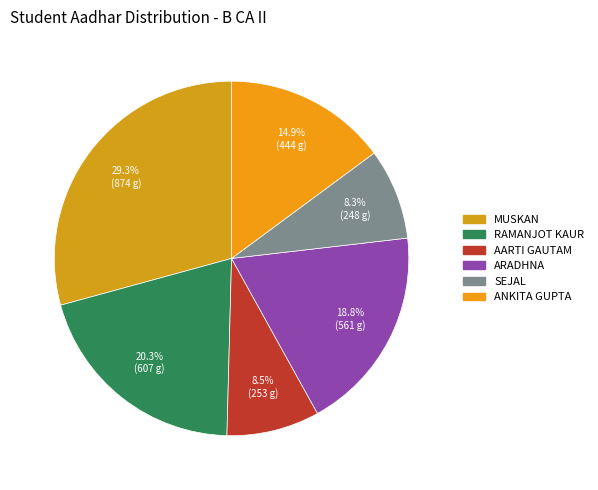

To the nearest percent, what is the difference between the largest and smallest slice percentages?

21%